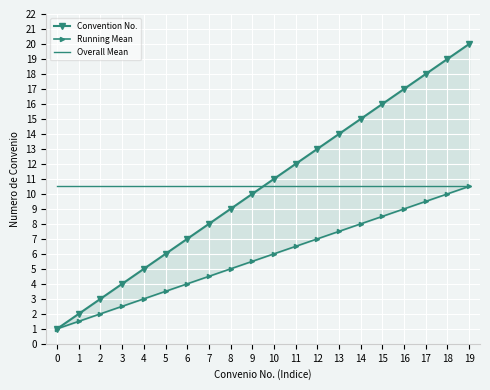

At 14, list the series in order from smallest to largest.

Running Mean, Overall Mean, Convention No.